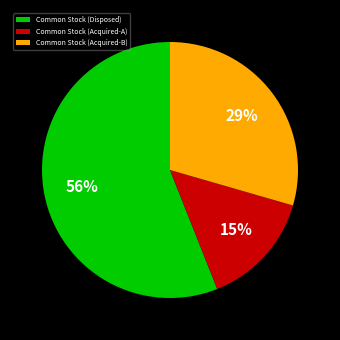

Is there any slice that represents more than half of the pie?

Yes